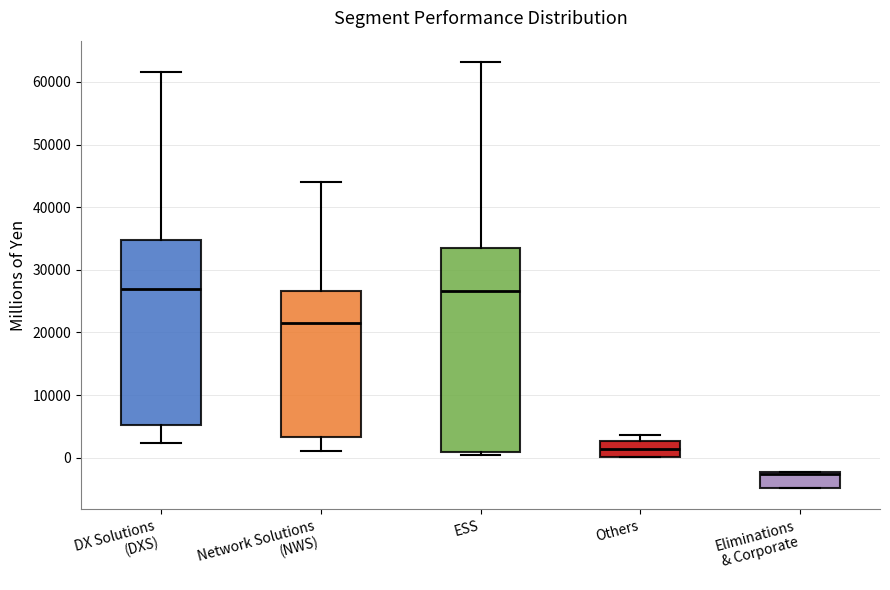

Which box's median line is the lowest?

Eliminations & Corporate